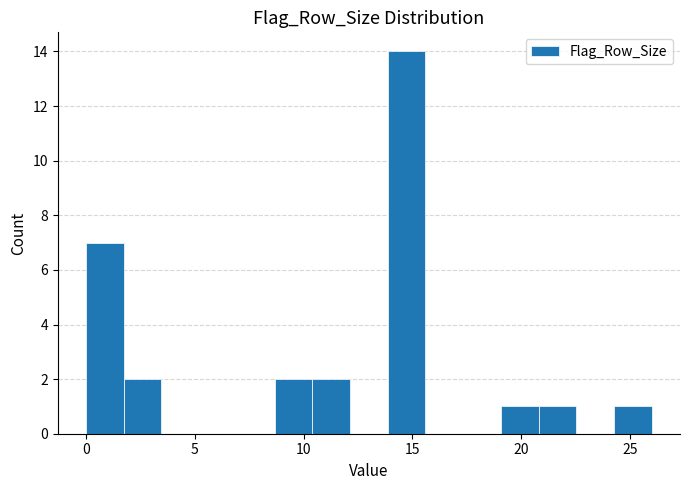

Read against the x-axis, roughly where is the centre of the tallest bar?

14.5